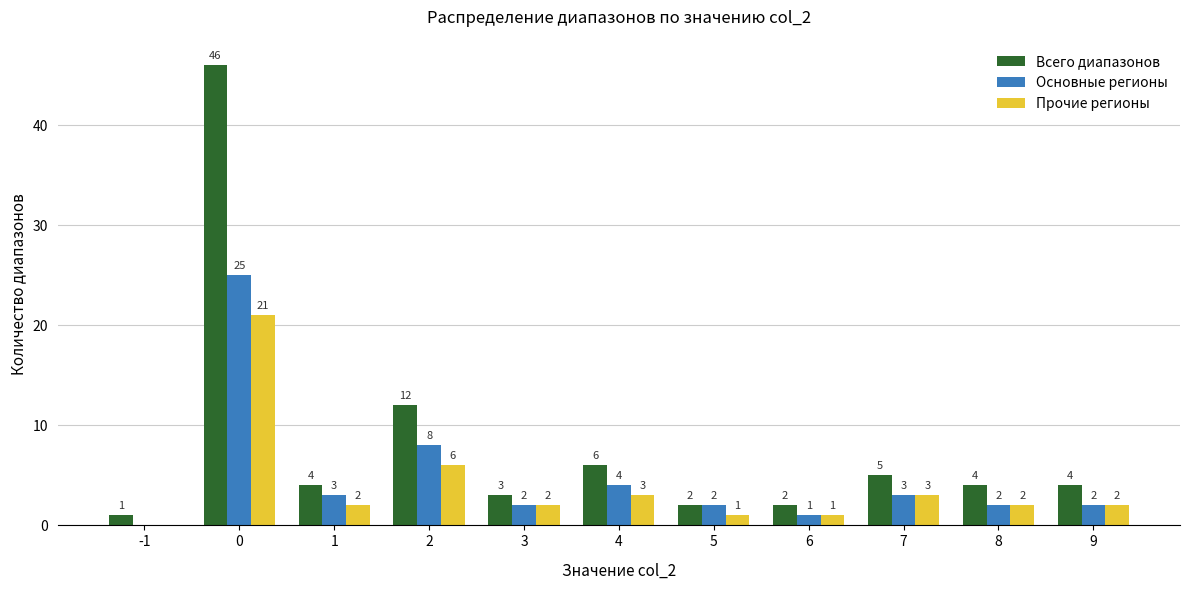

The Прочие регионы series shows 4 at 2. True or false?

False